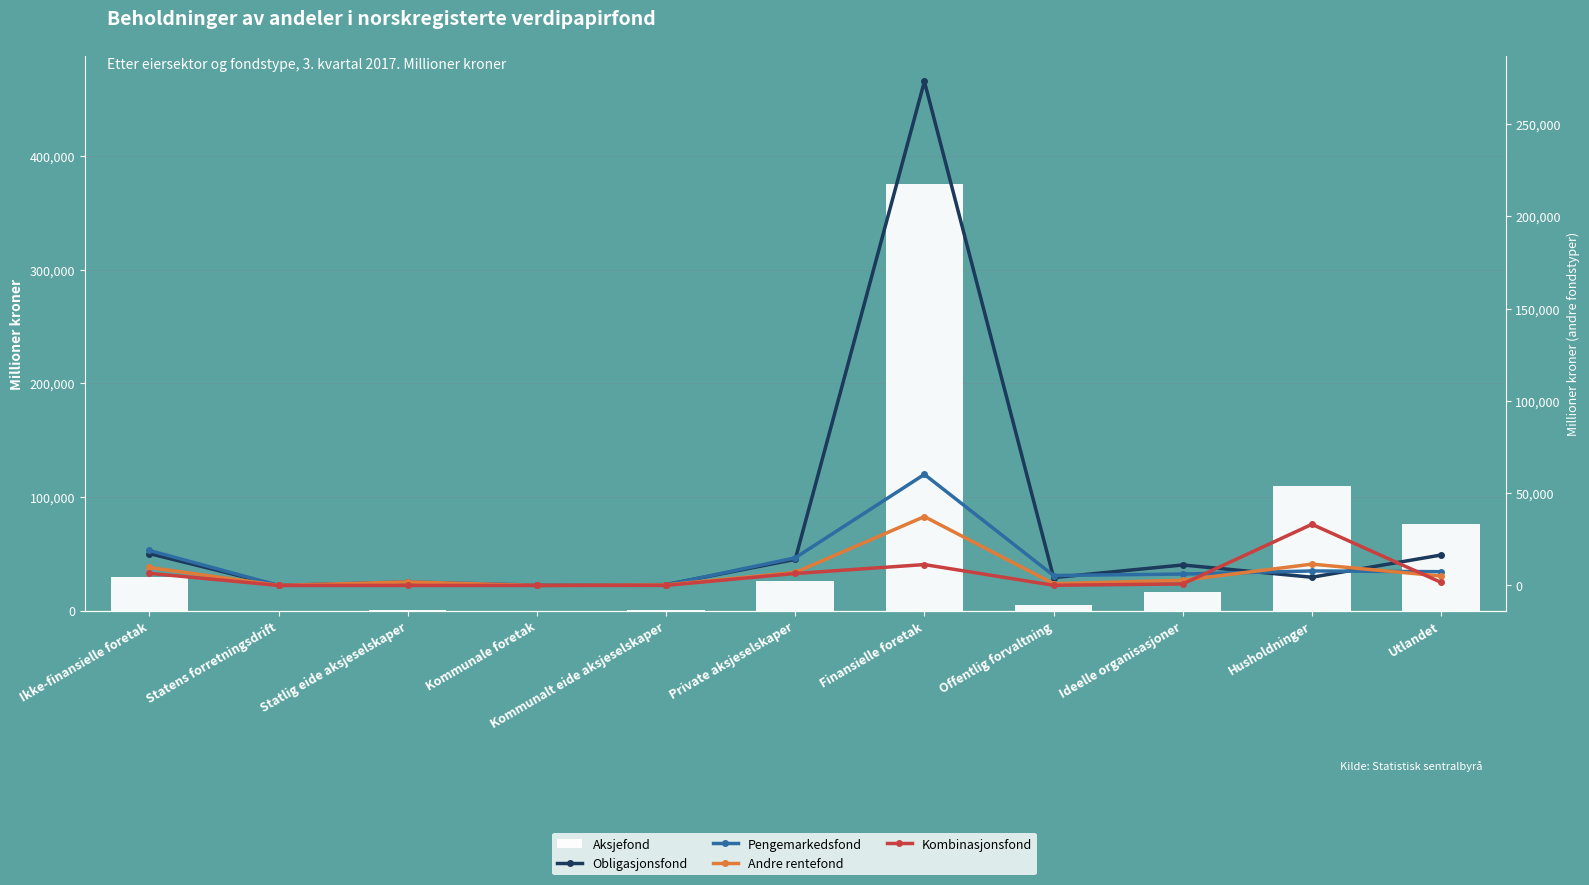

Reading left to right, list all the values displayed in this chart.

Aksjefond: 29305	0	956	18	282	26367	375096	4870	15970	109229	76278
Obligasjonsfond: 17261	0	1659	8	460	14110	272976	4254	11085	4445	16480
Pengemarkedsfond: 18961	0	1926	172	297	14962	60156	5378	6174	7848	7450
Andre rentefond: 9730	0	1911	0	276	7045	37293	947	2792	11542	5091
Kombinasjonsfond: 6569	0	2	0	26	6477	11306	83	810	33110	1654